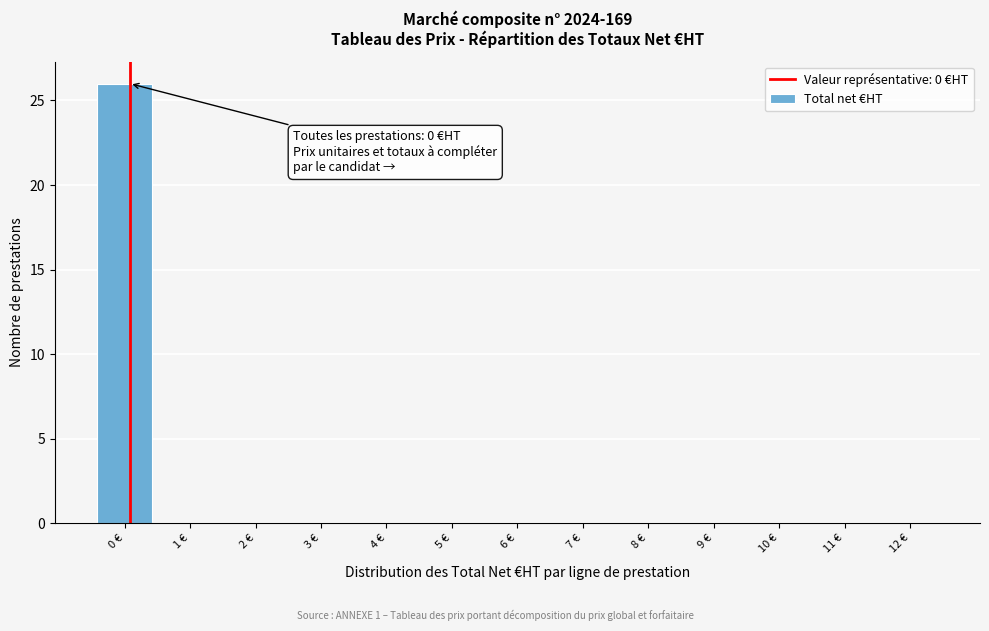

Reading left to right, what are all the values shown in this chart?

0 €=26	1 €=0	2 €=0	3 €=0	4 €=0	5 €=0	6 €=0	7 €=0	8 €=0	9 €=0	10 €=0	11 €=0	12 €=0